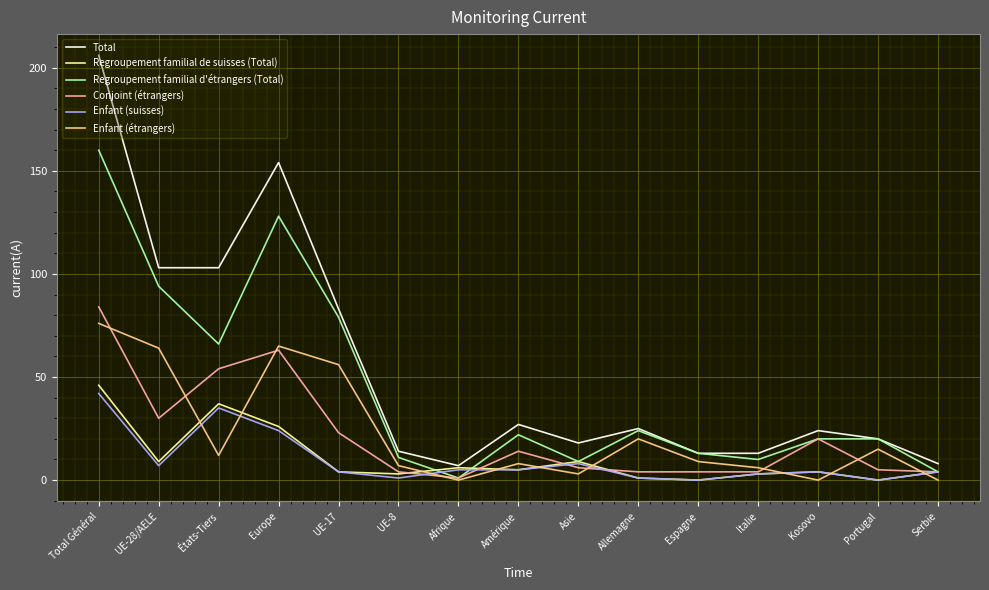

At which category is the sum across all series the highest?

Total Général